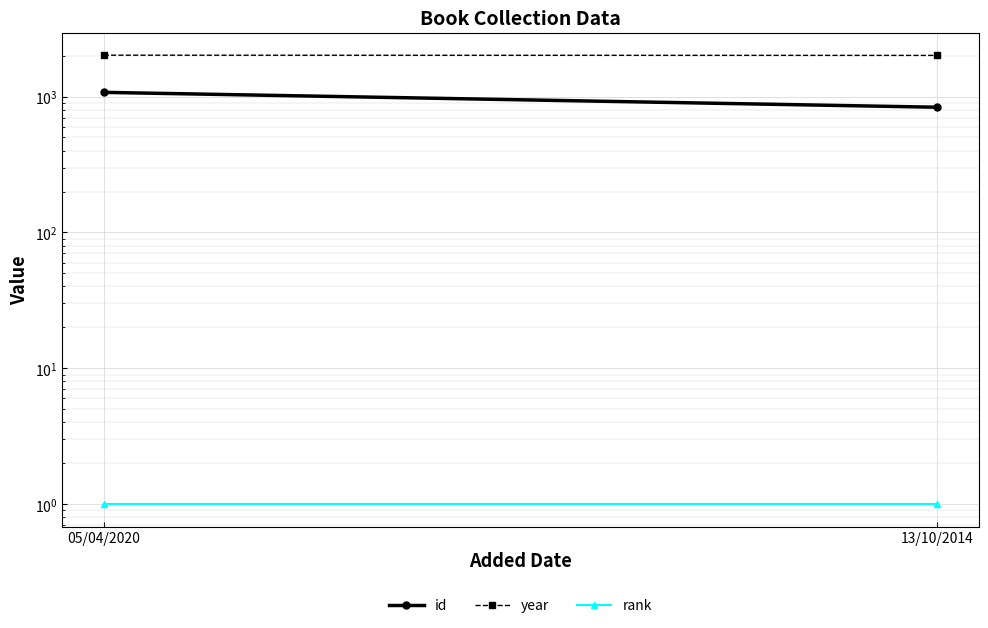

What is the lowest value of the year series?

2007